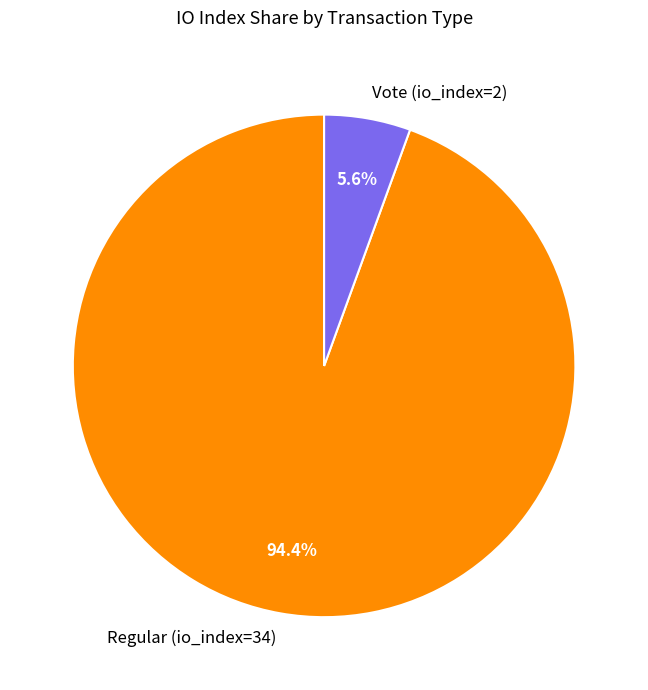

Does any single category account for the majority?

Yes